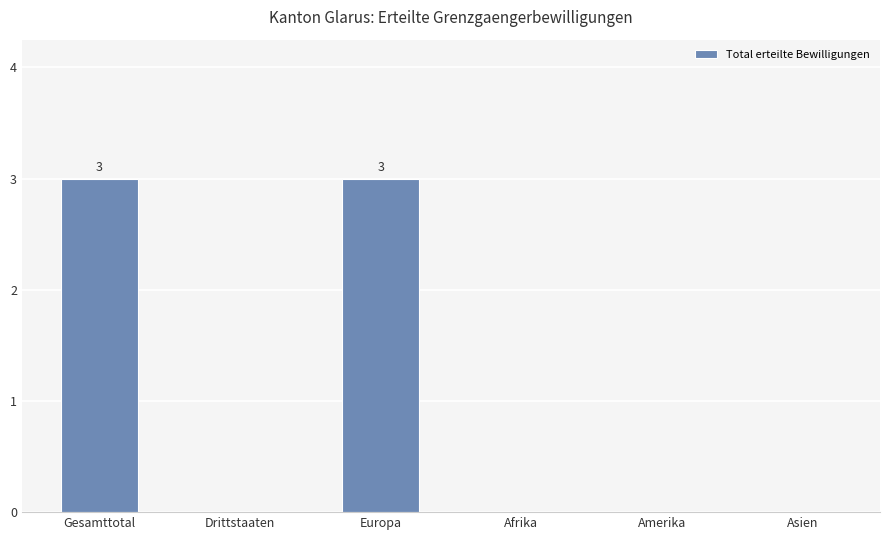

The value at Afrika is 1. True or false?

False